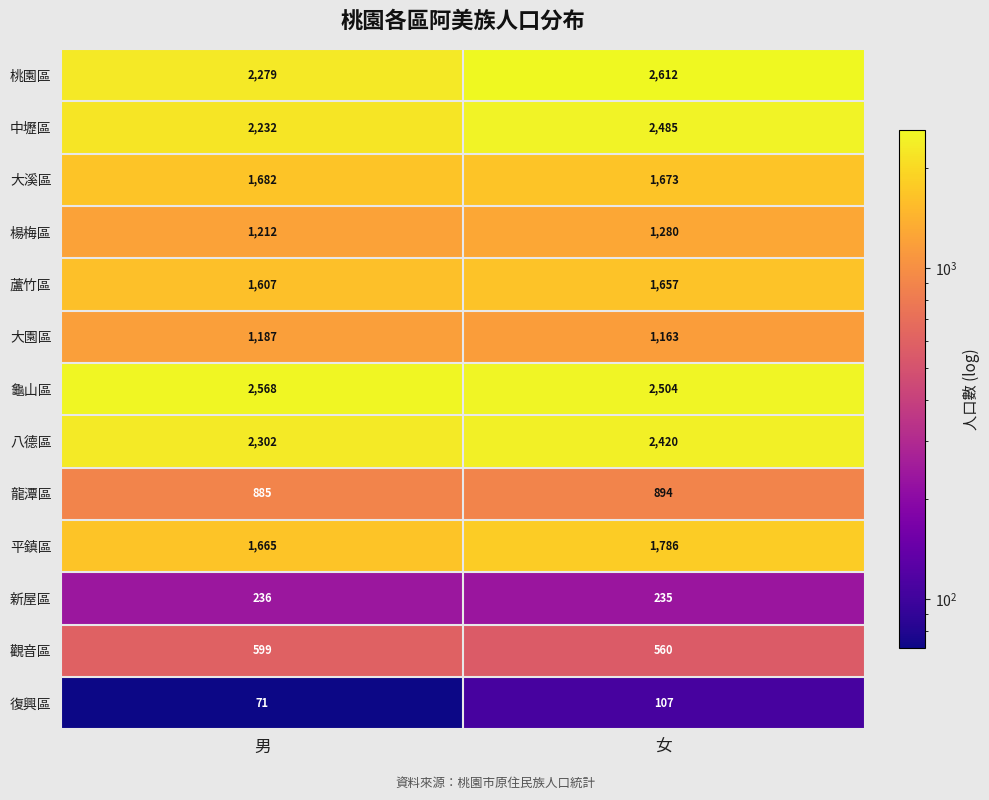

Which series has the largest range (max minus min)?

桃園區